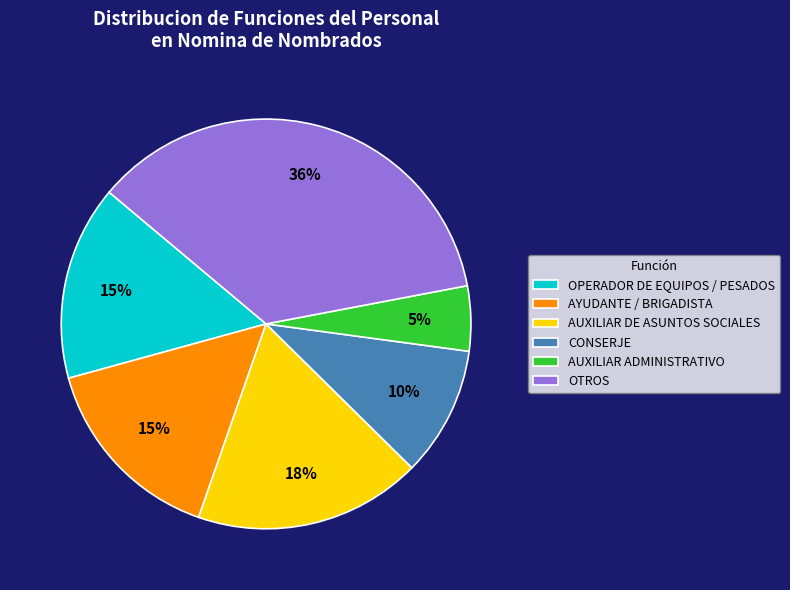

What is the largest slice in the pie chart?

OTROS